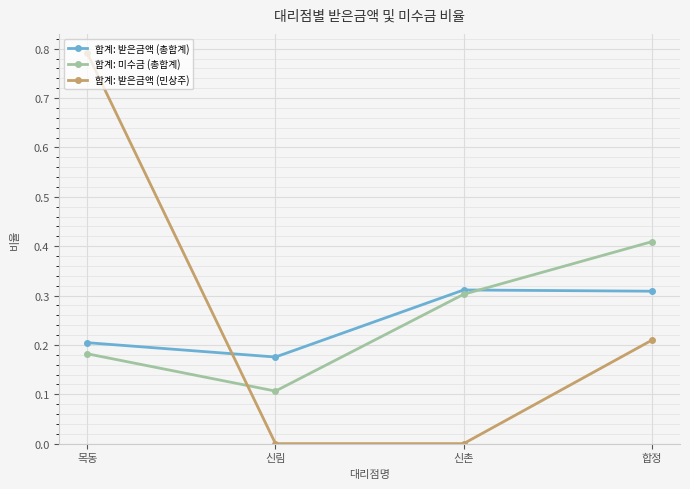

Which series ends up on top after the final intersection of 합계: 받은금액 (총합계) and 합계: 미수금 (총합계)?

합계: 미수금 (총합계)